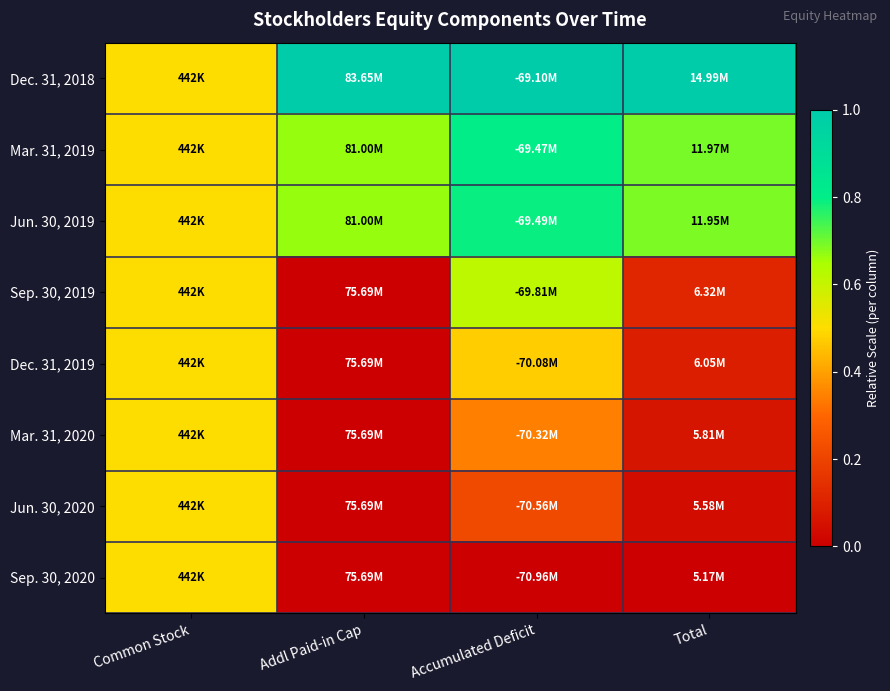

What is the difference between the highest and lowest values at Addl Paid-in Cap?

1.0